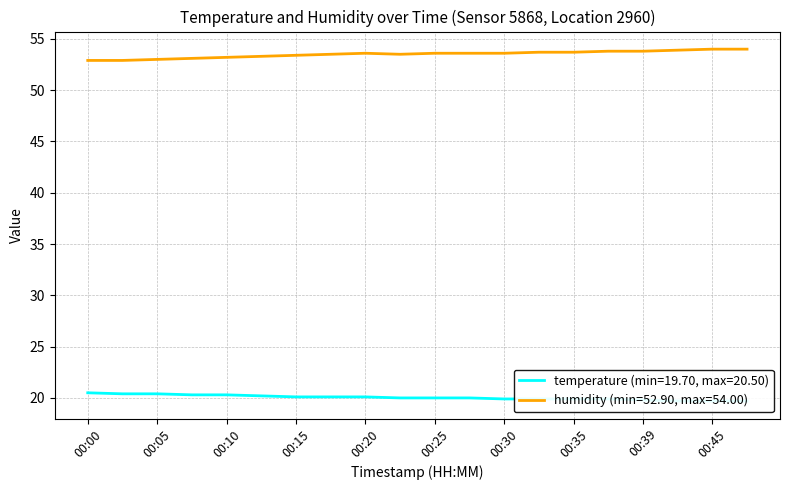

How many temperature values are between 19 and 20?

11